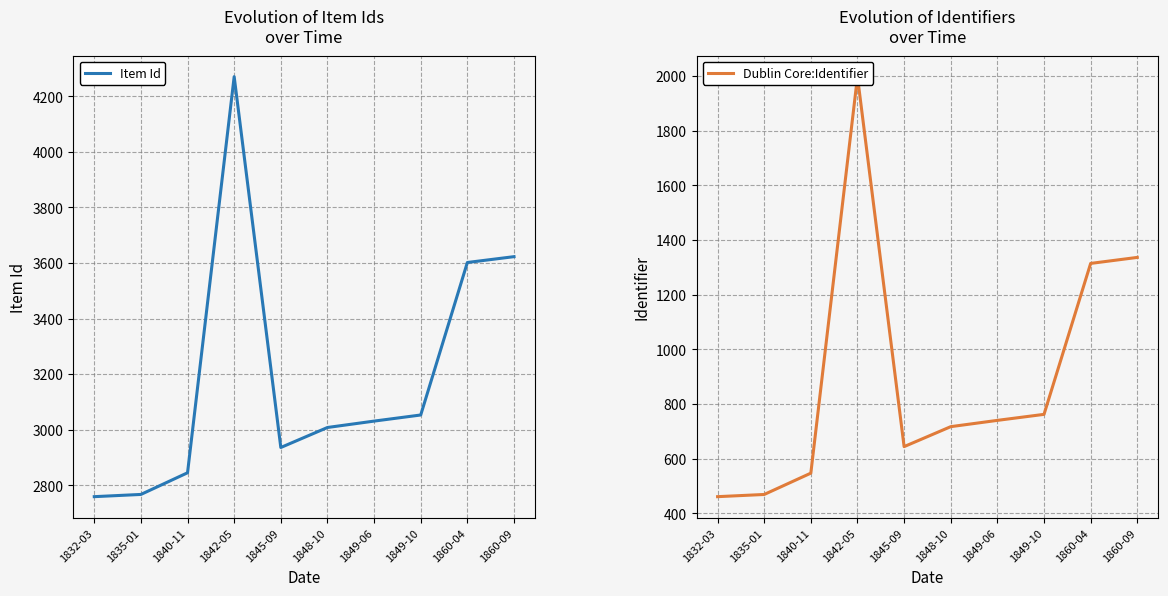

Count the number of categories in the chart.

10